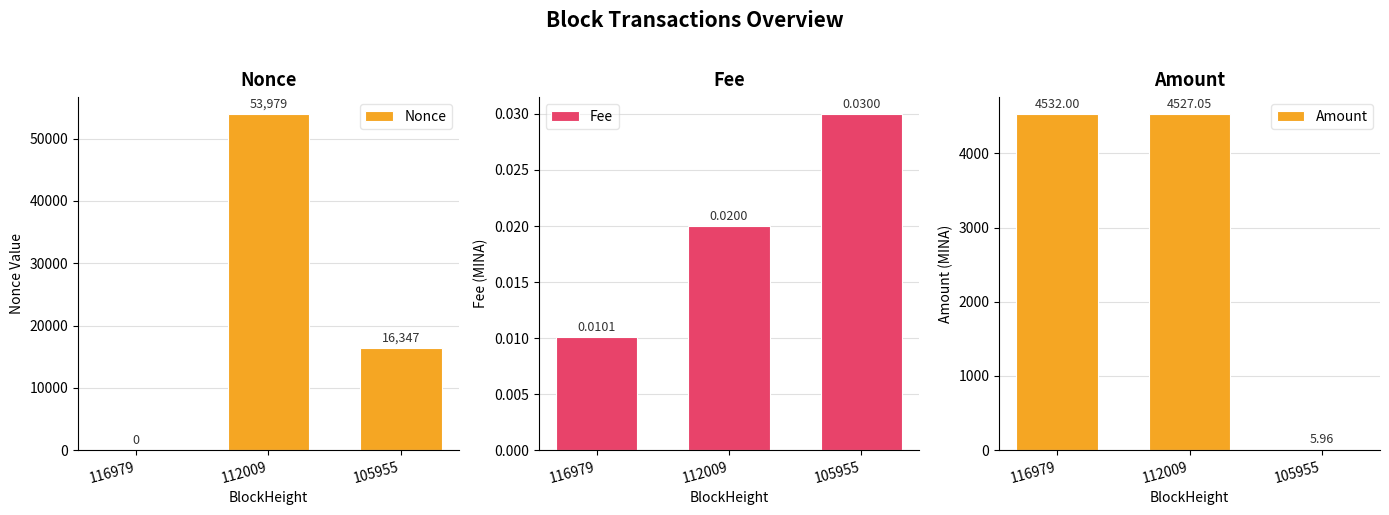

How many bars are there in total?

9